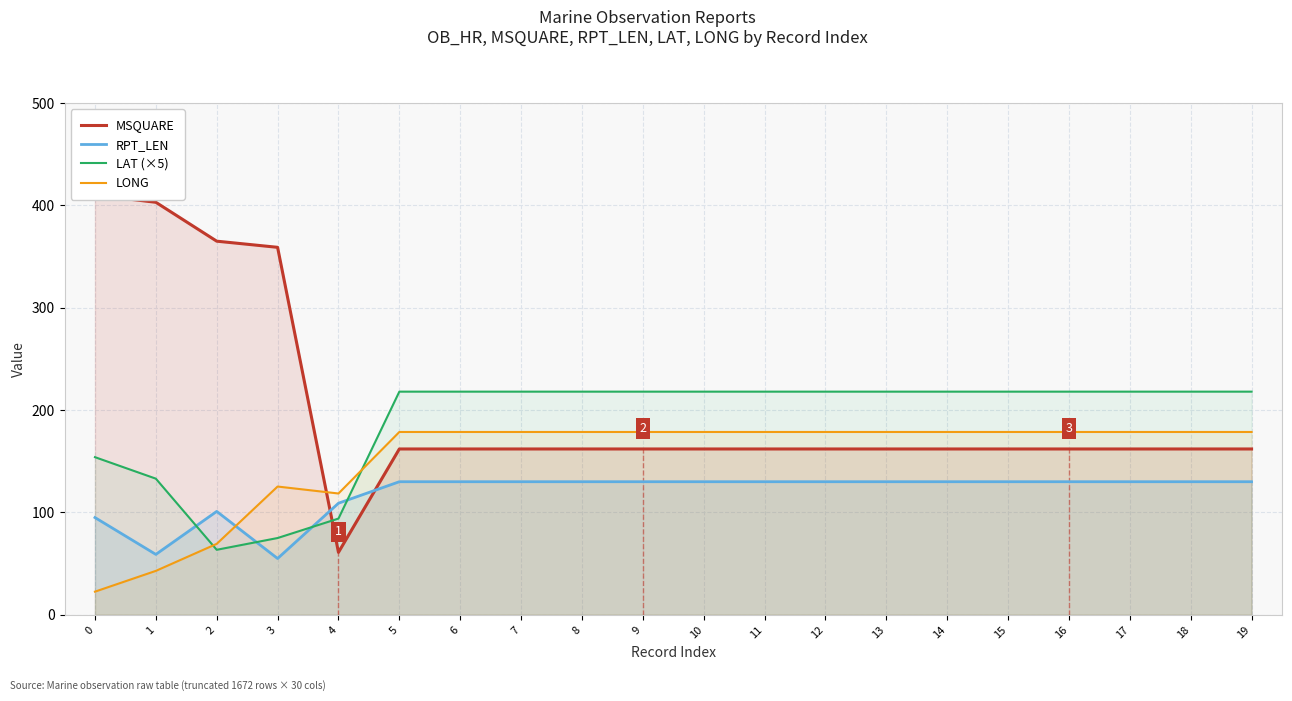

True or false: RPT_LEN has a value of 56.2 at 16.

False